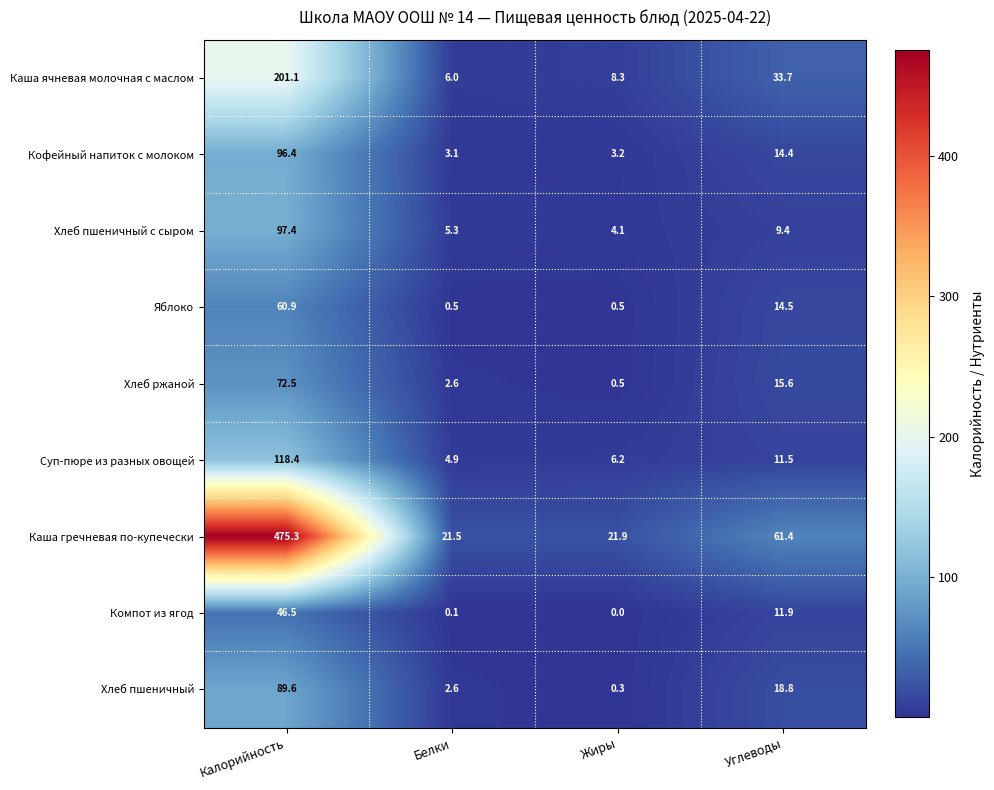

What is the difference between the maximum and minimum values in the Хлеб пшеничный с сыром series?

93.3